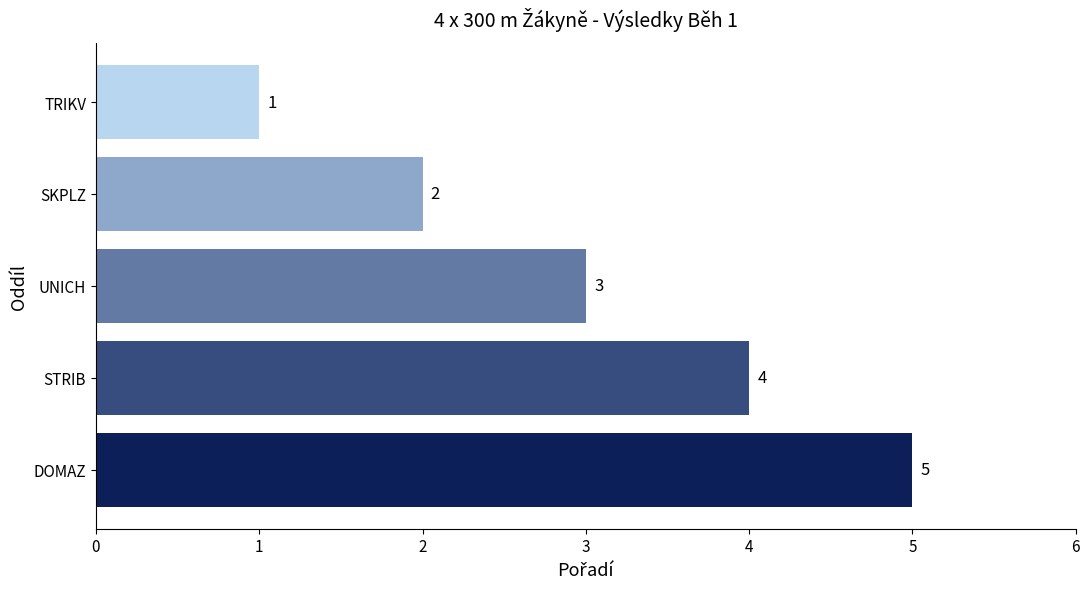

Rank the categories by value from lowest to highest.

TRIKV, SKPLZ, UNICH, STRIB, DOMAZ